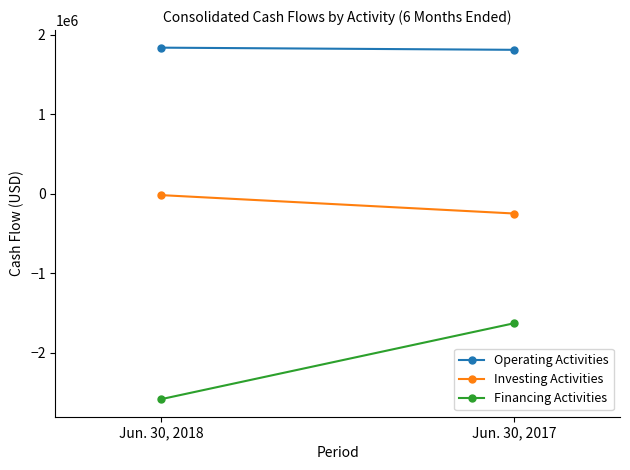

Which series changed the most between Jun. 30, 2018 and Jun. 30, 2017?

Financing Activities